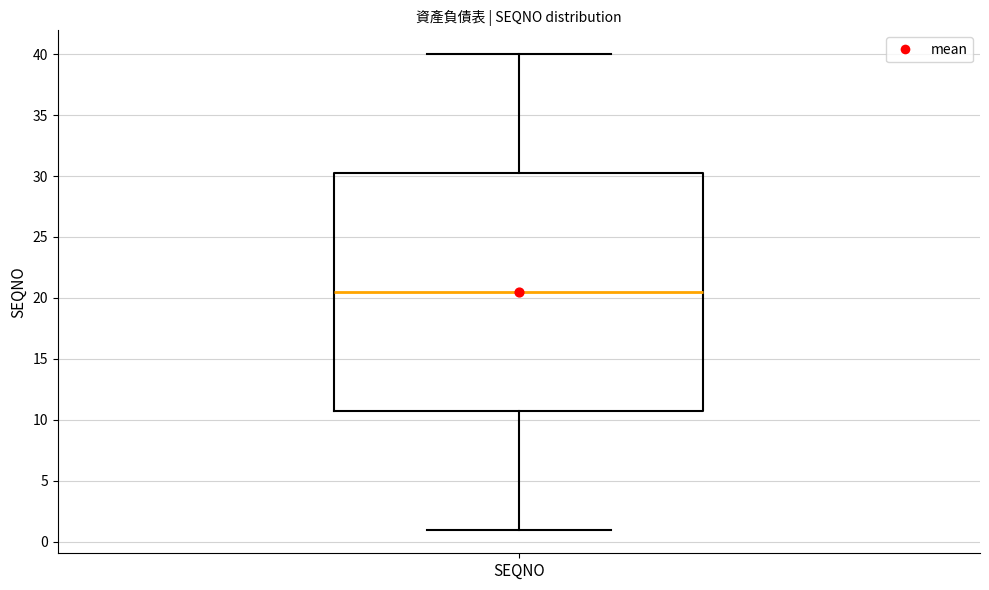

Read this box plot against the y-axis: the position of the median line, the range covered by the box, and the ends of both whiskers. The values are not printed on the chart, so give them approximately, as read against the axis.

median 20.5, box 11.0 to 30.5, whiskers 1.0 to 40.0